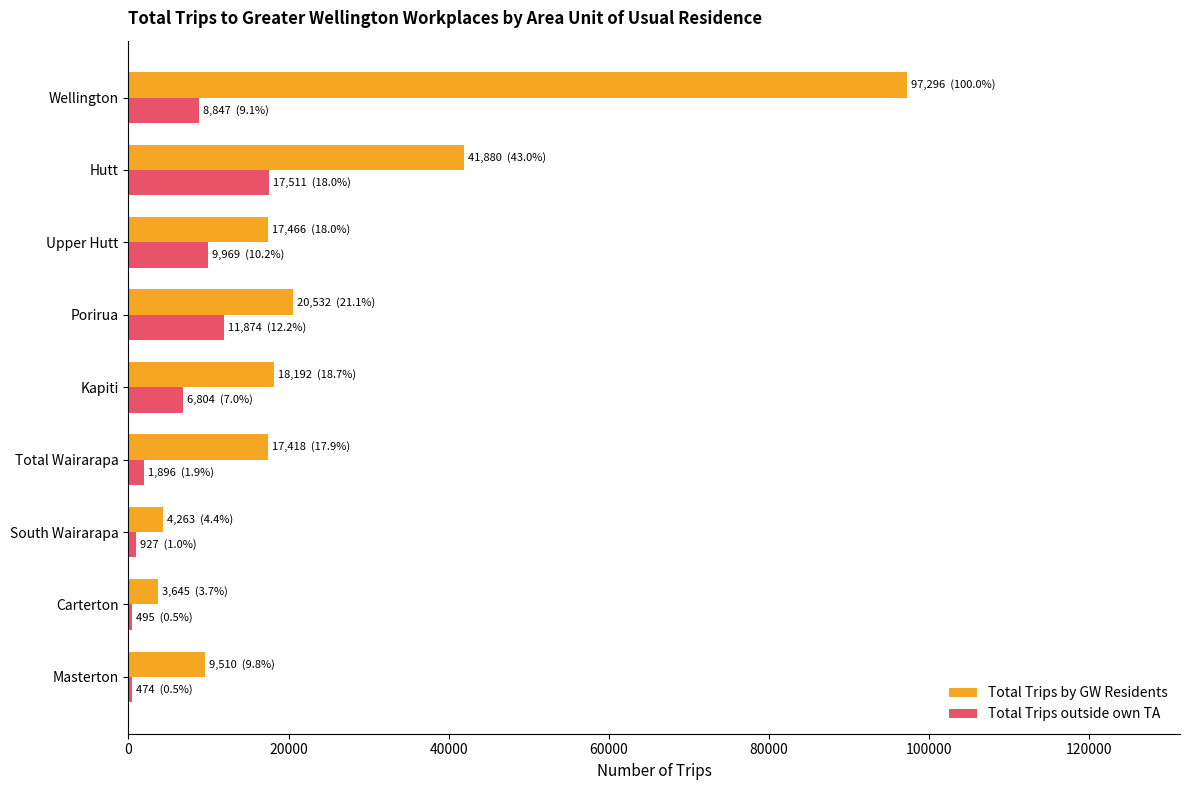

True or false: Total Trips by GW Residents has a value of 3645 at Carterton.

True